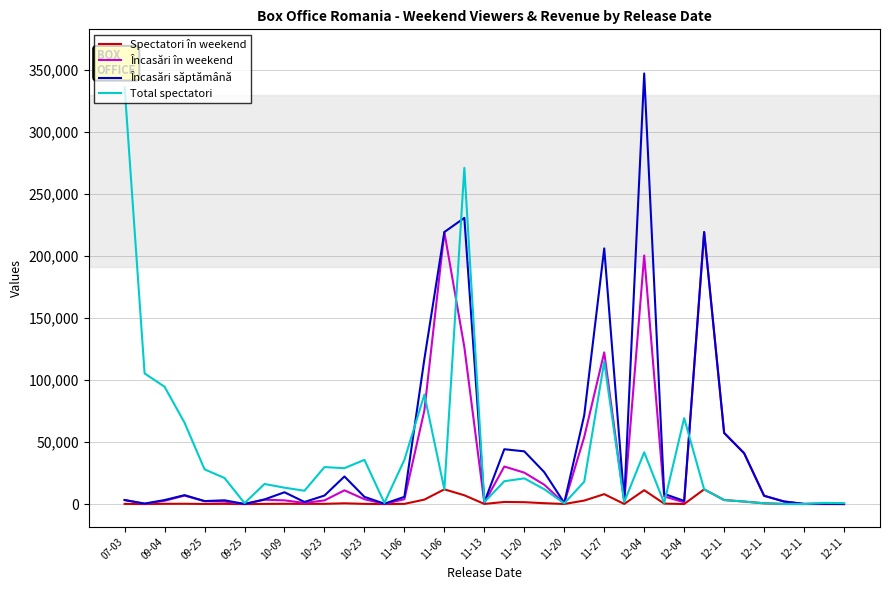

What is the maximum value shown in the chart?

346823.3